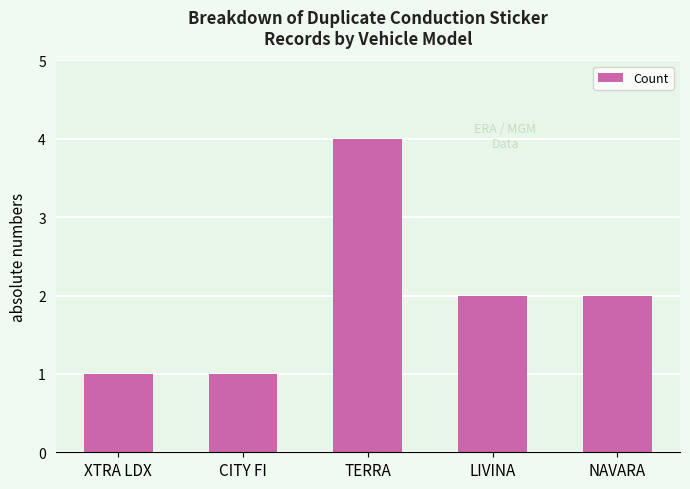

How many data points does each series have?

5